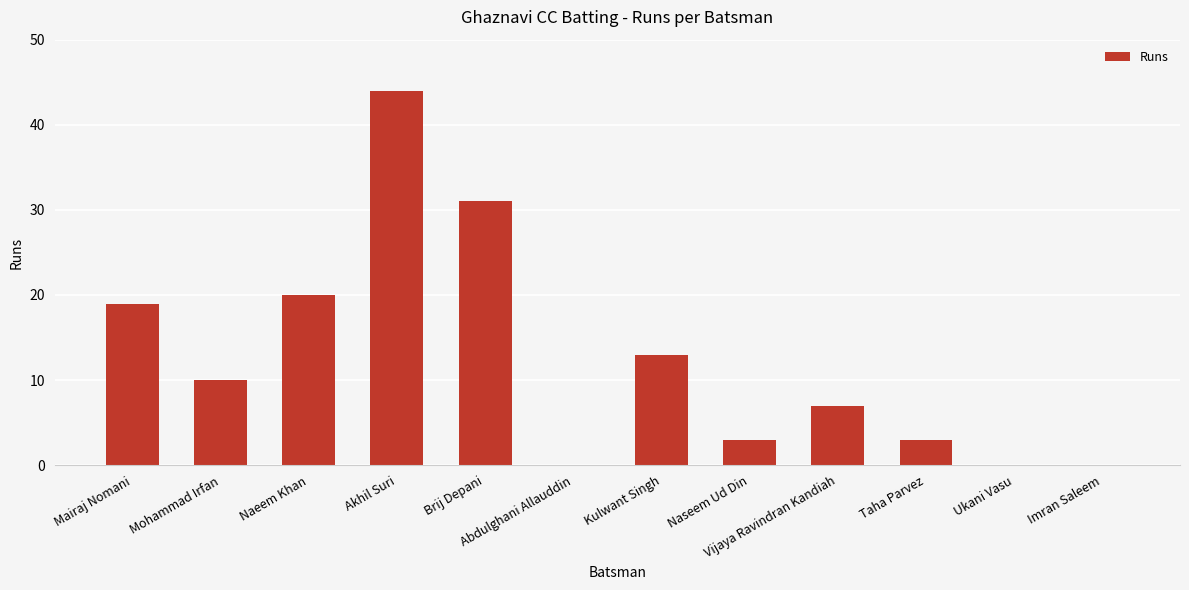

The value at Brij Depani is 13. True or false?

False